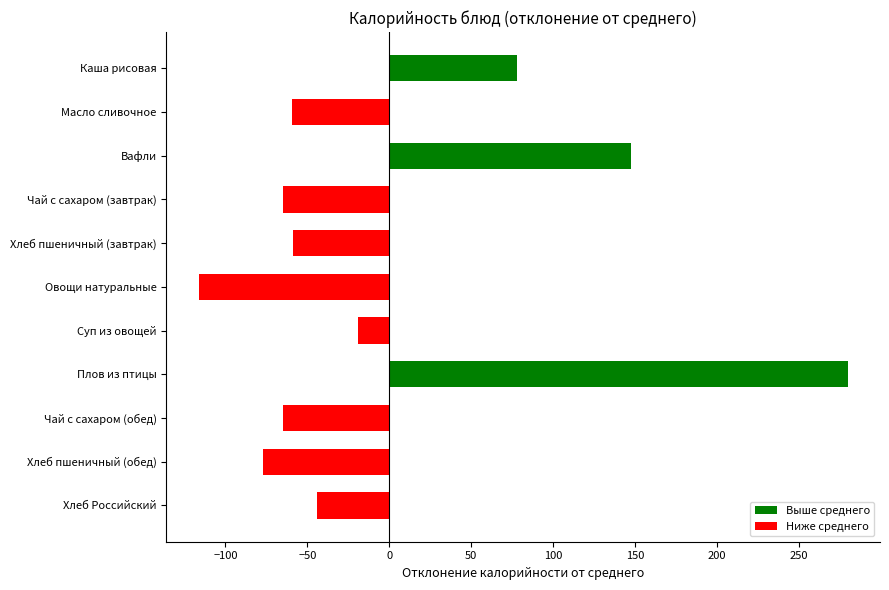

At which label is the value closest to 81?

Каша рисовая